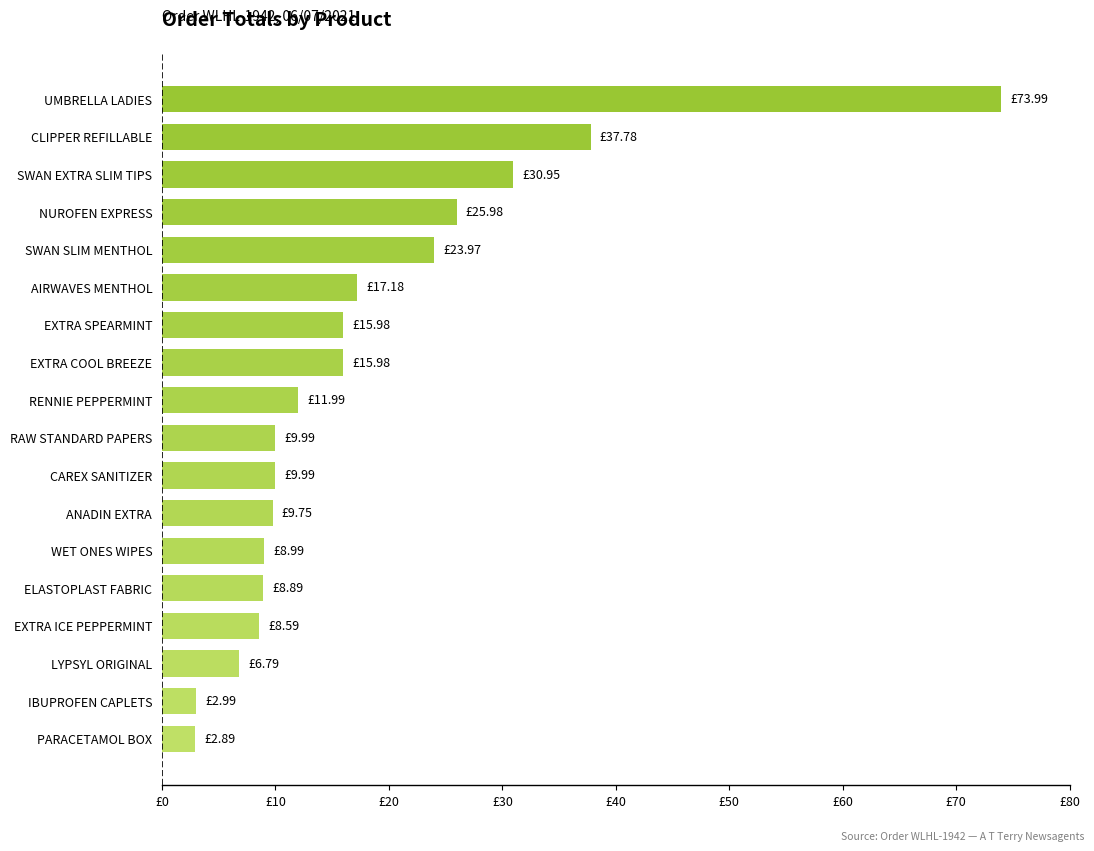

Does the chart contain any negative values?

No